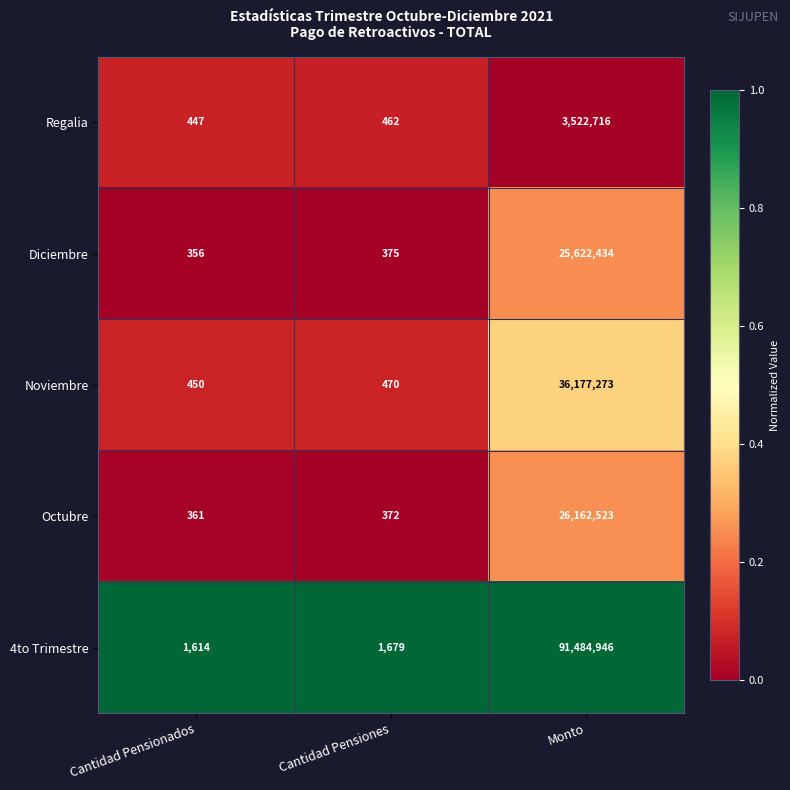

Read the Noviembre value at Cantidad Pensiones, to the nearest 10.

470